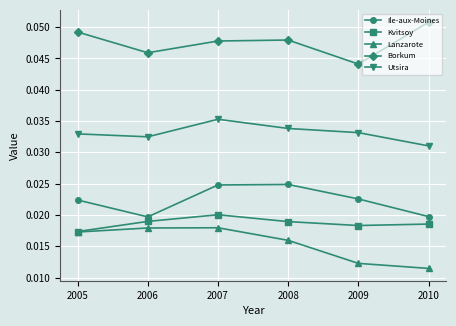

At which category is the sum across all series the highest?

2007